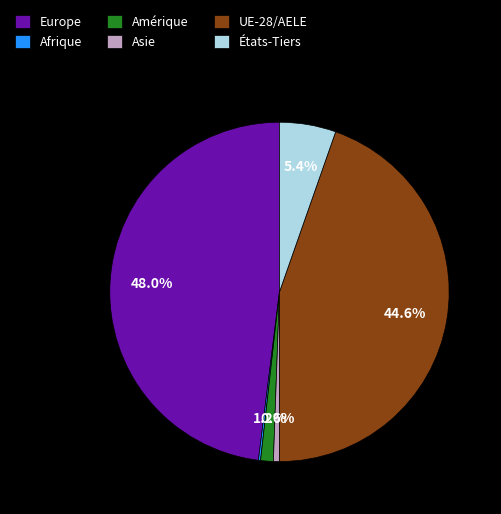

Does UE-28/AELE represent more than half of the total?

No